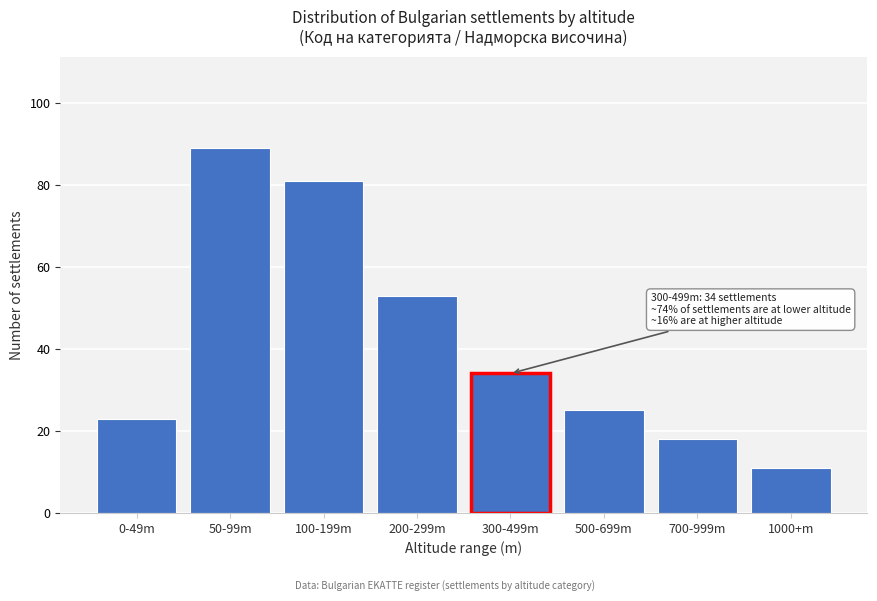

Reading left to right, list all the values displayed in this chart.

23	89	81	53	34	25	18	11